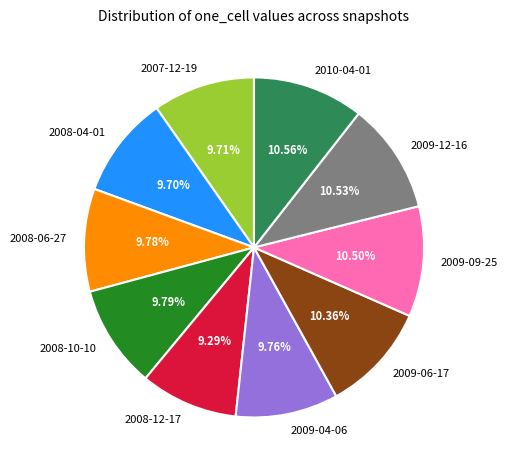

Does any single category account for the majority?

No